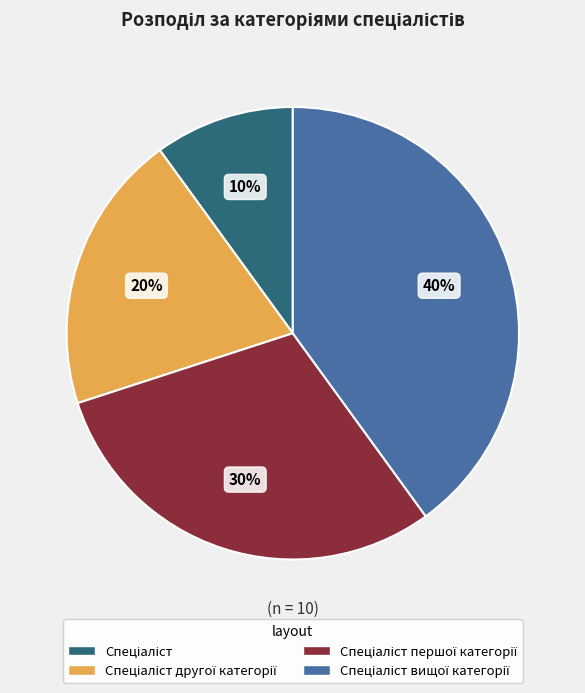

Is there a majority slice in this chart?

No